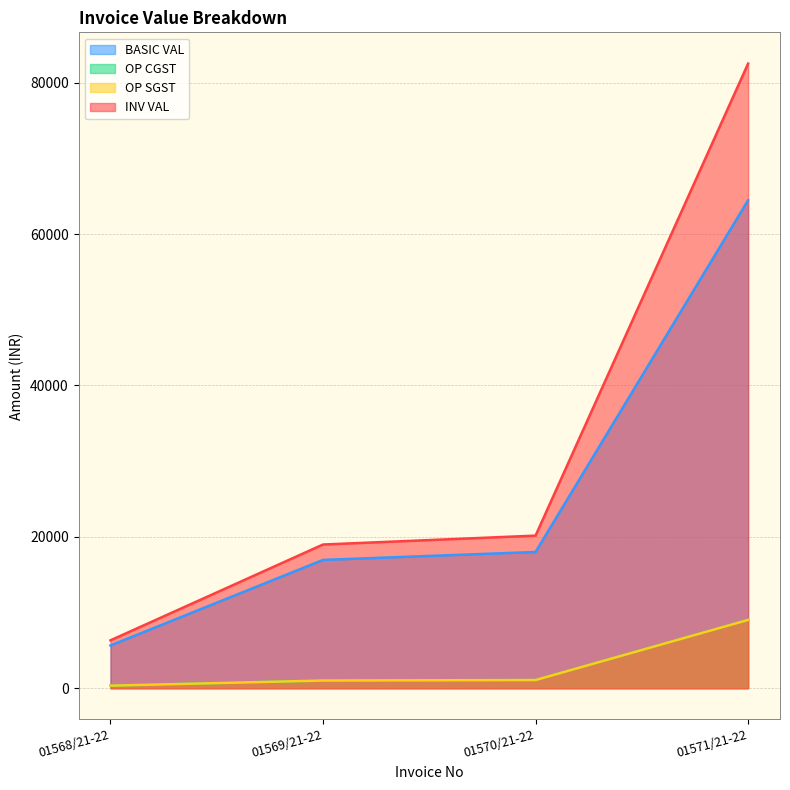

The OP SGST series shows 1355.9 at 01569/21-22. True or false?

False